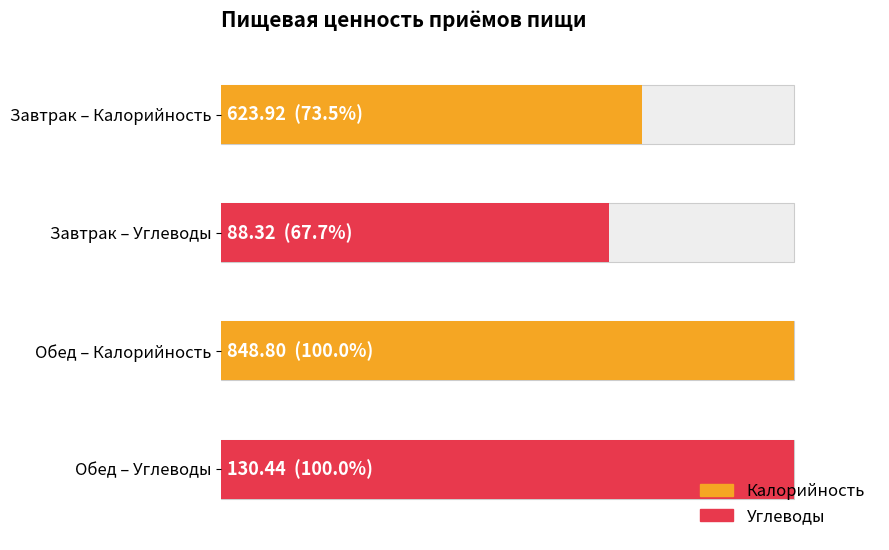

What is the difference between the Калорийность values at Завтрак and Обед?

224.9